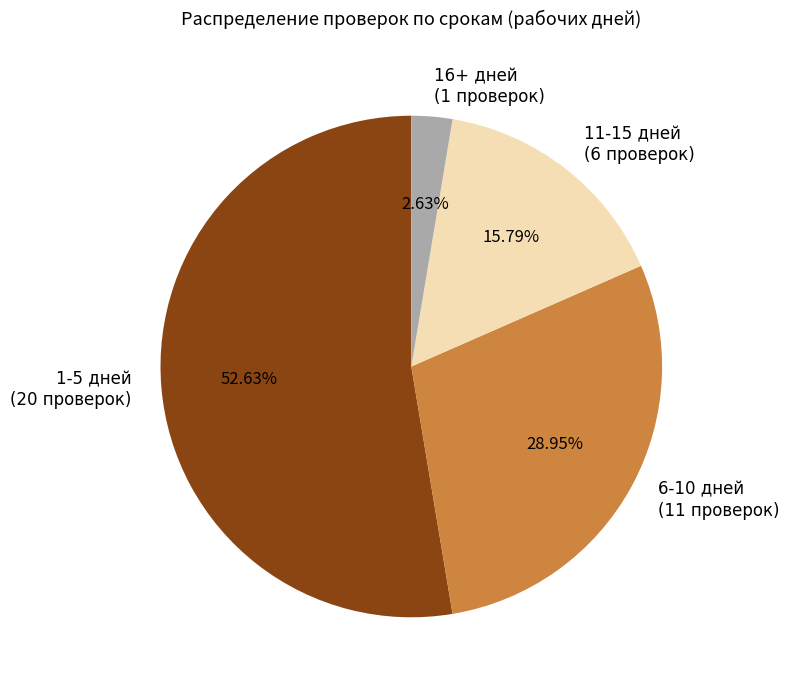

Rank the categories by value from lowest to highest.

16+ дней (1 проверок), 11-15 дней (6 проверок), 6-10 дней (11 проверок), 1-5 дней (20 проверок)